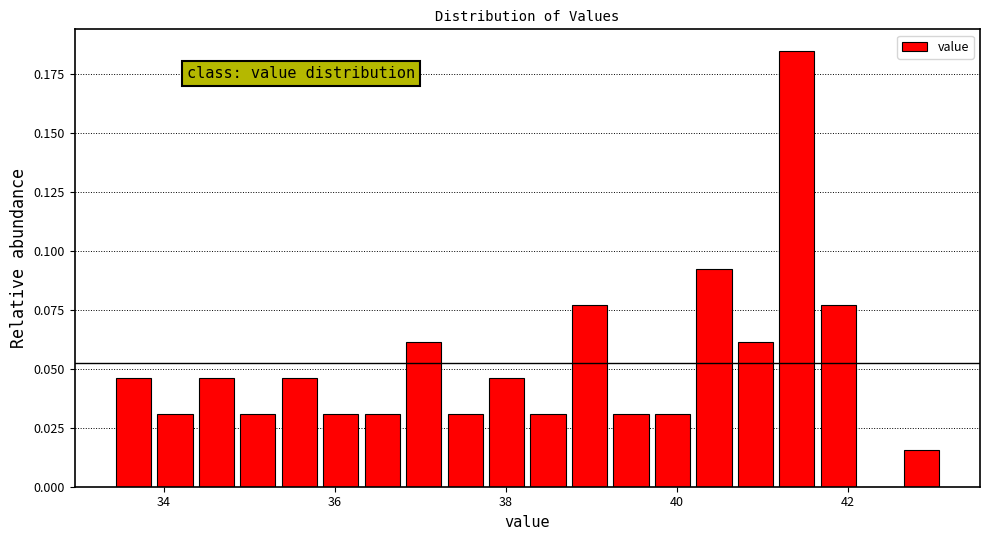

Around what value on the x-axis is the tallest bar? Give the approximate position of its centre, as read against the axis.

41.4